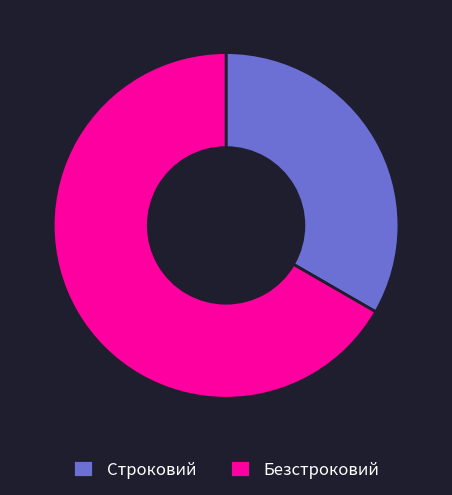

Which slice represents more than half of the pie?

Безстроковий